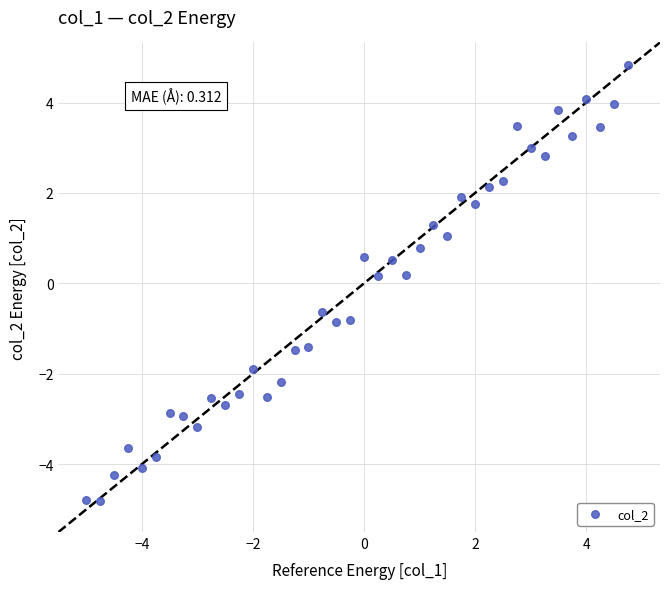

What is the range of Y values (max minus min)?

9.6